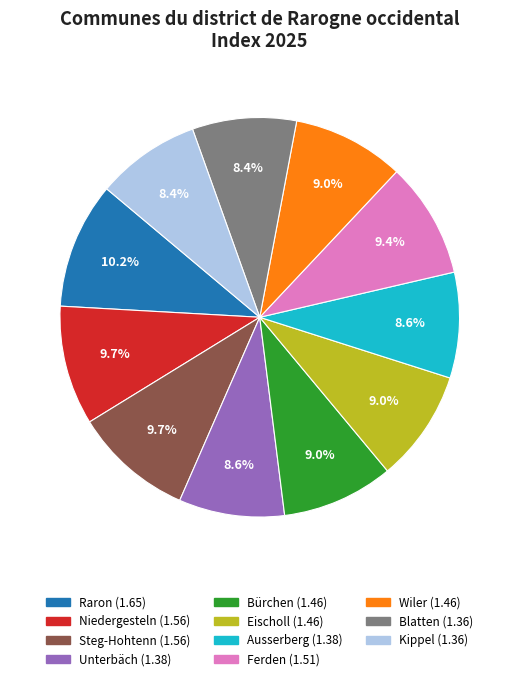

Do Steg-Hohtenn and Ausserberg together represent more than half of the pie?

No